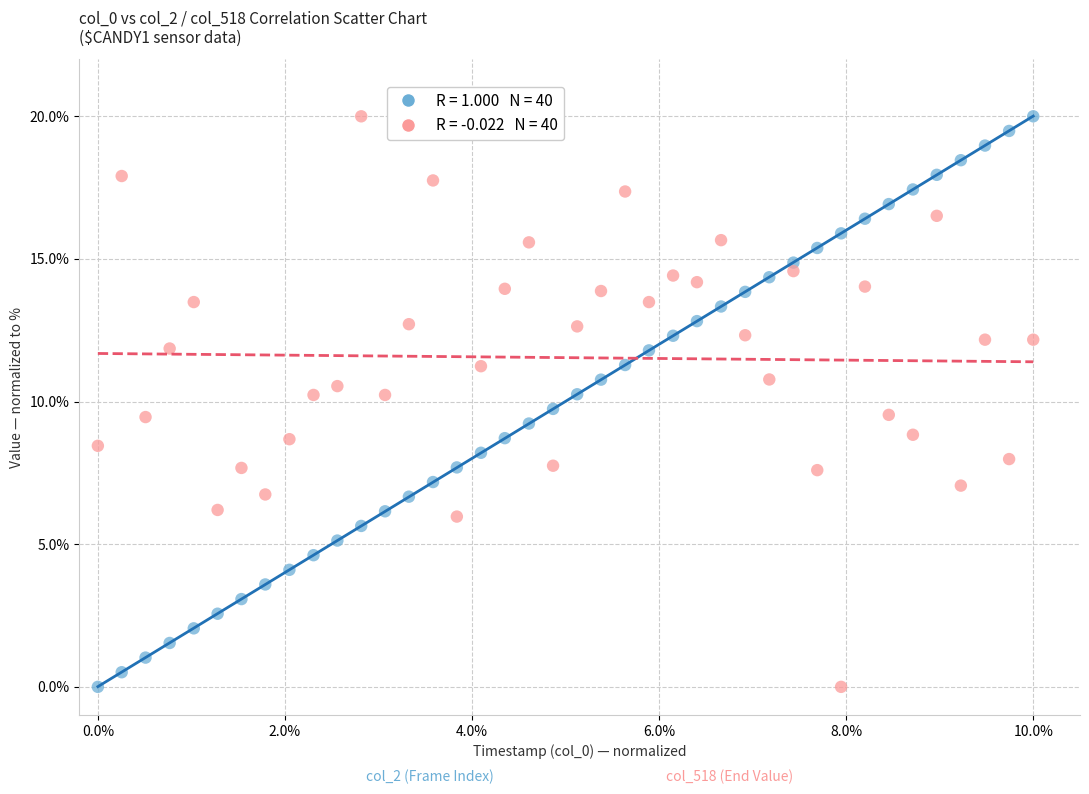

Across all data points, what is the range of X values (max minus min)?

10.0